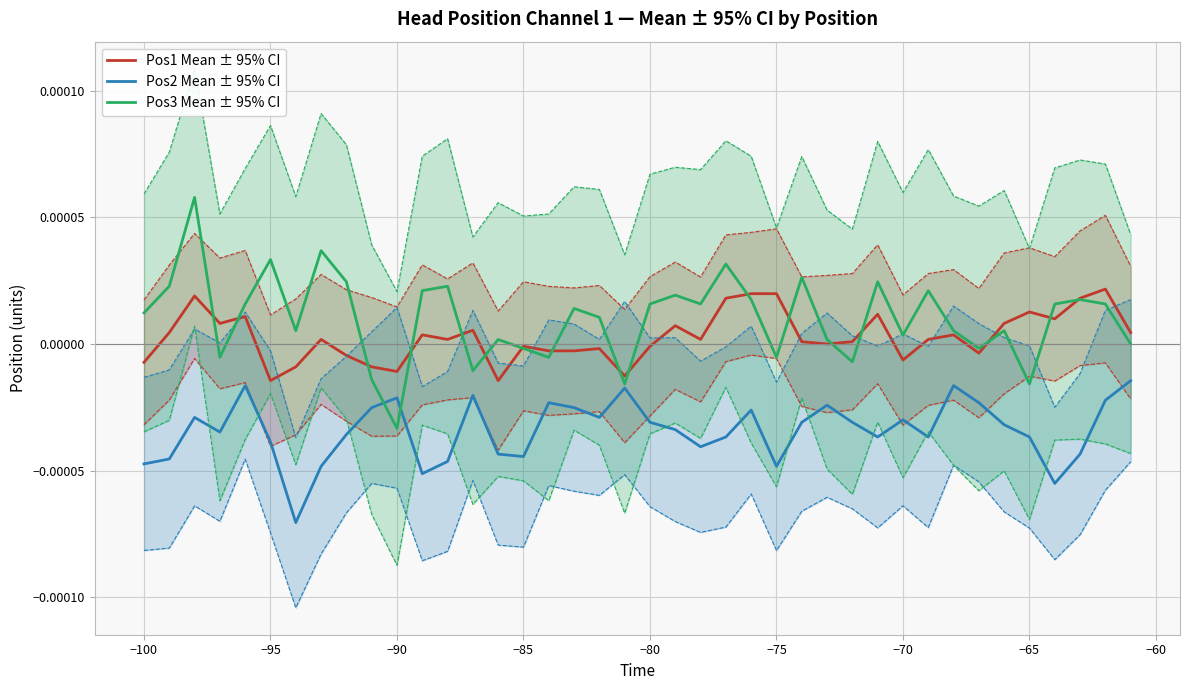

True or false: Pos2 Mean ± 95% CI and Pos1 Mean ± 95% CI intersect in this chart.

False